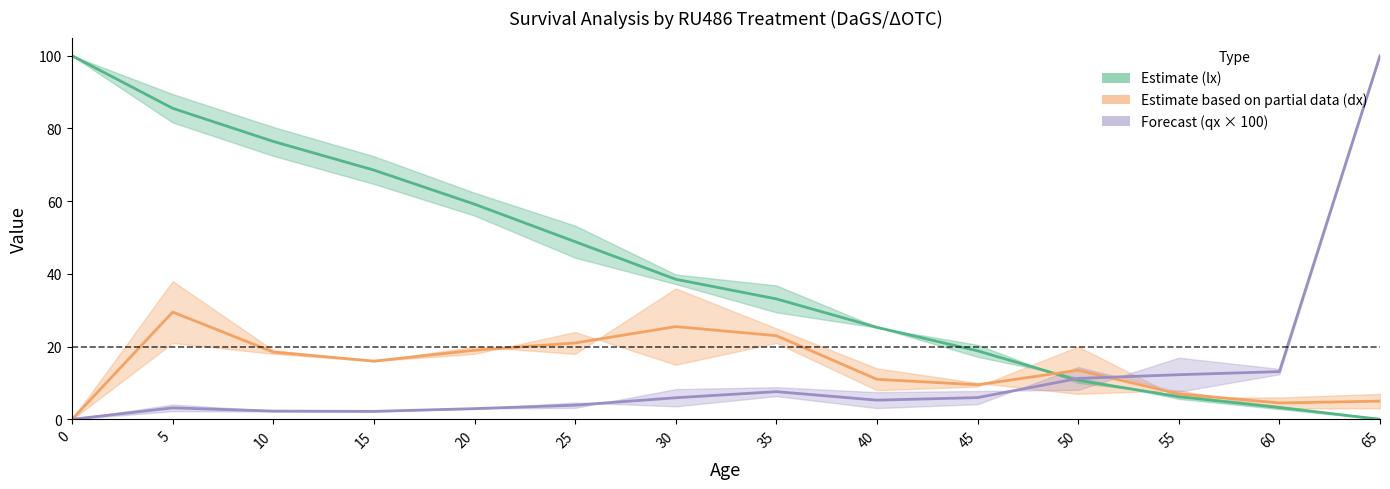

What is the sum of the Partial estimate - mean dx values at 15 and 20?

35.0